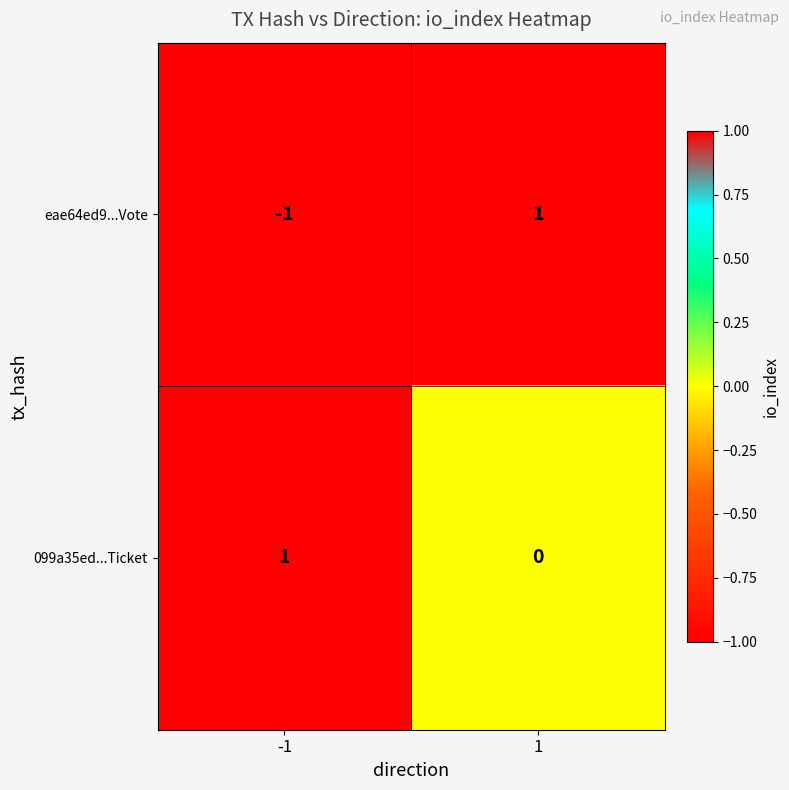

How many distinct data groups are displayed?

2